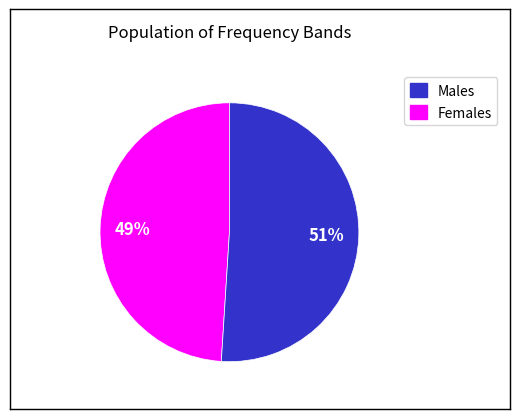

To the nearest percent, what is the difference between the largest and smallest slice percentages?

2%